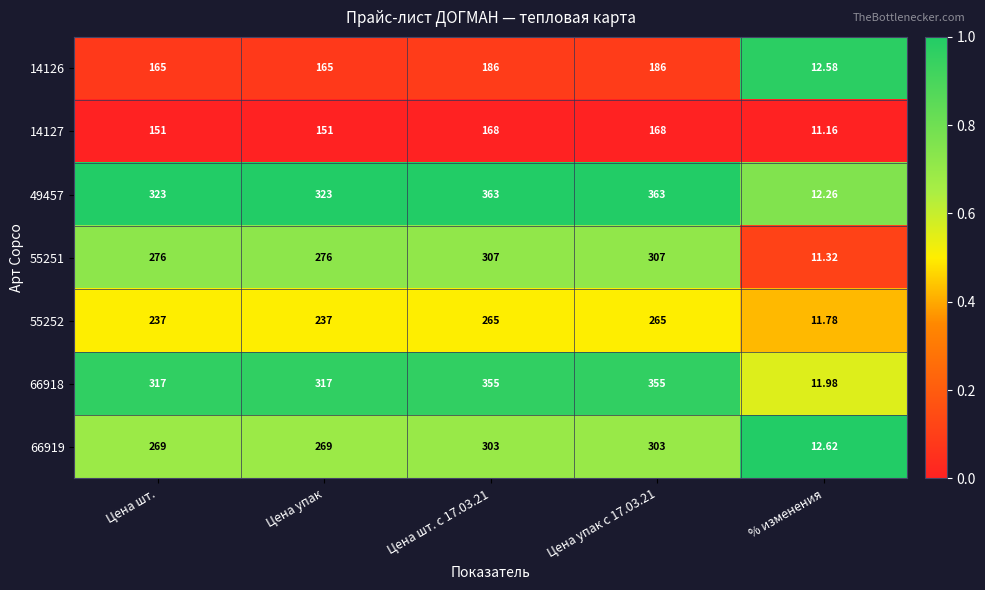

Which series changed the most between Цена упак с 17.03.21 and % изменения?

49457